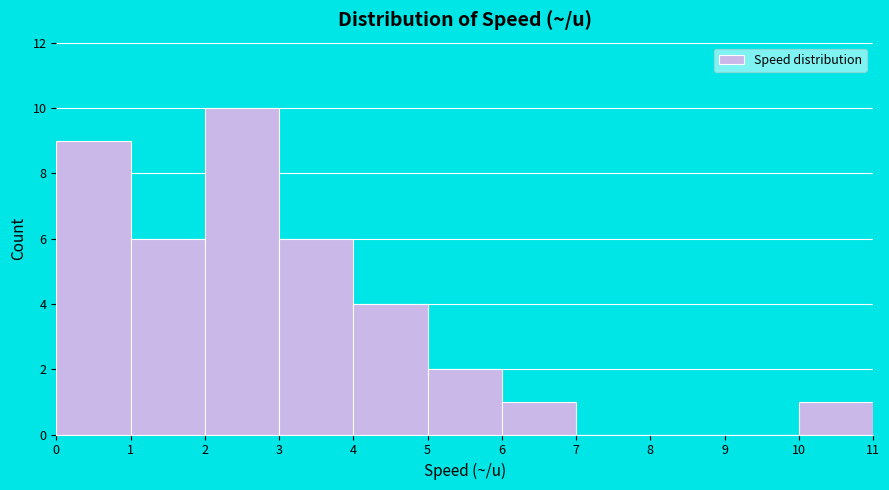

Over which range of the x-axis is the bar tallest?

2 to 3